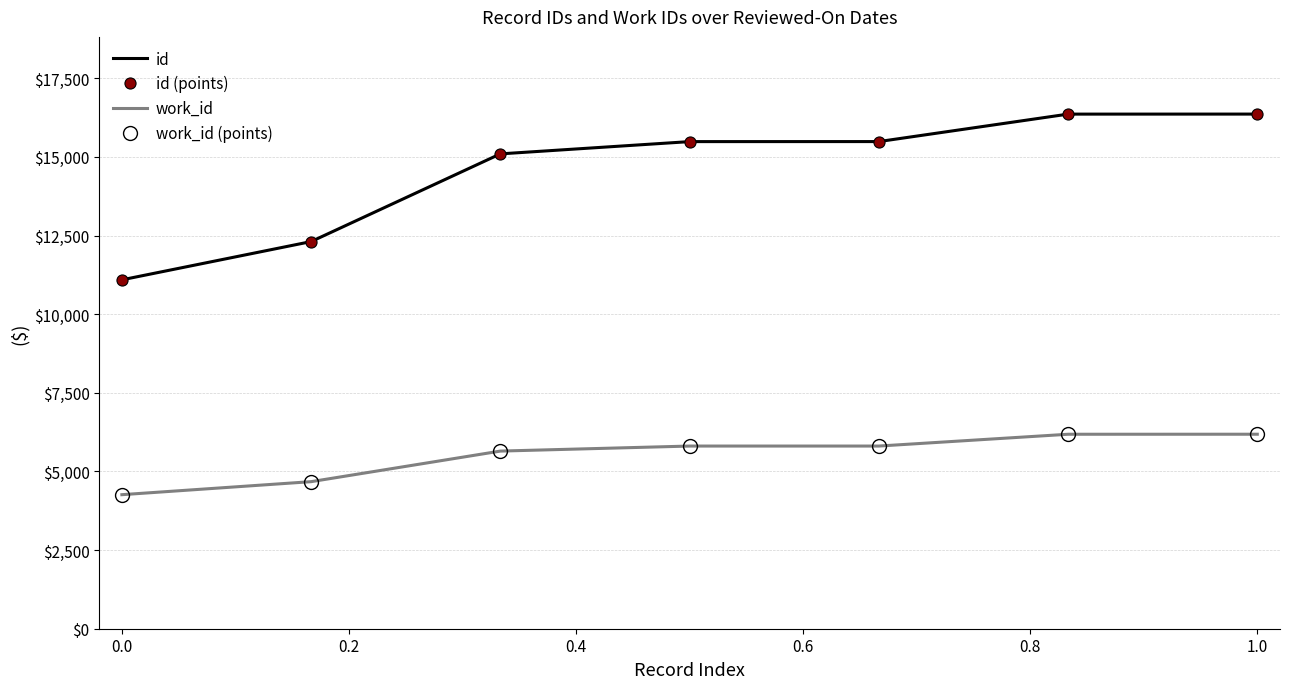

True or false: id has more than 2 points higher than both neighbors.

False